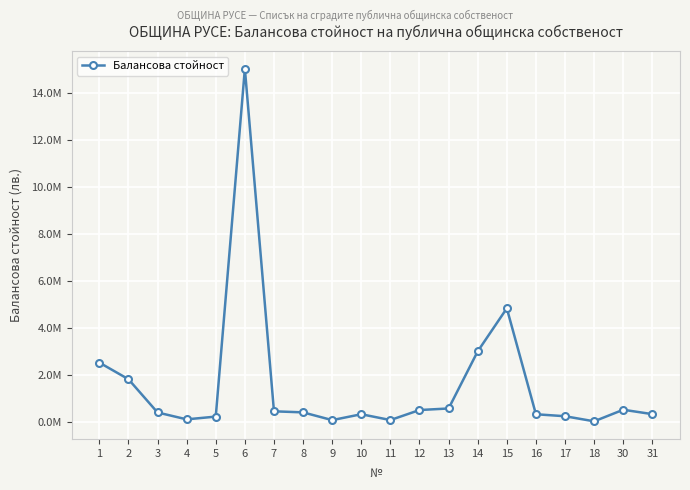

Does the chart have visible grid lines?

Yes